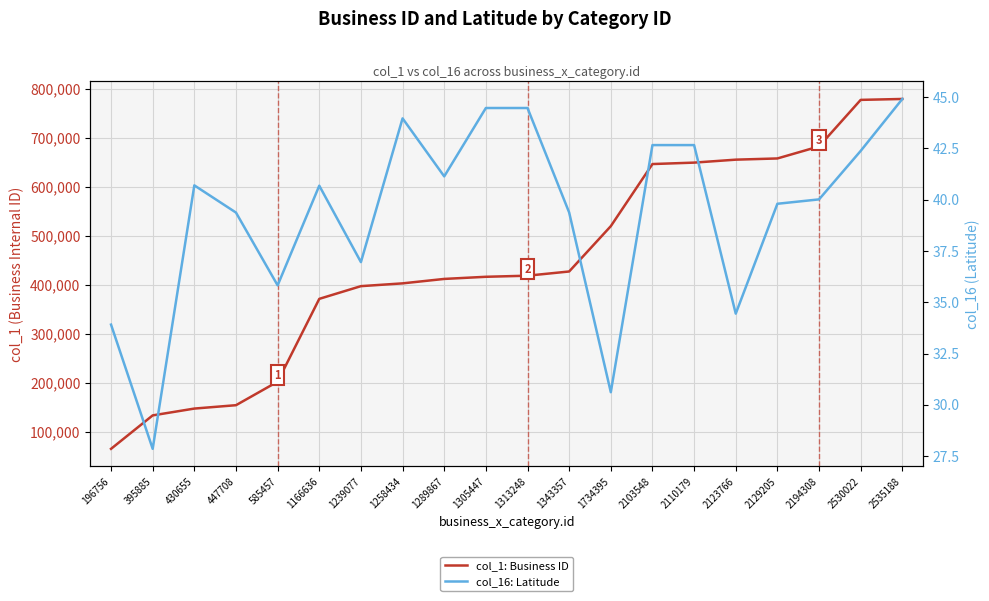

At which category is the sum across all series the highest?

2535188